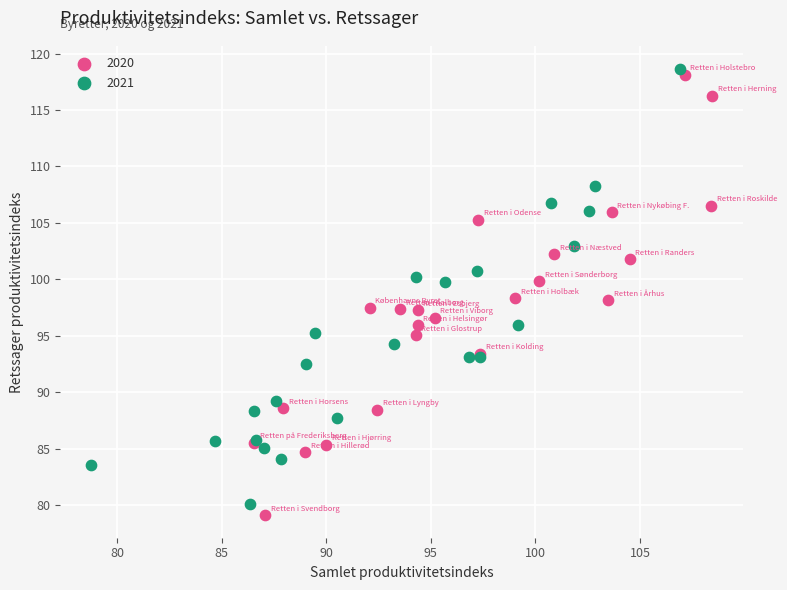

Which series has the largest Y range (max minus min)?

2020